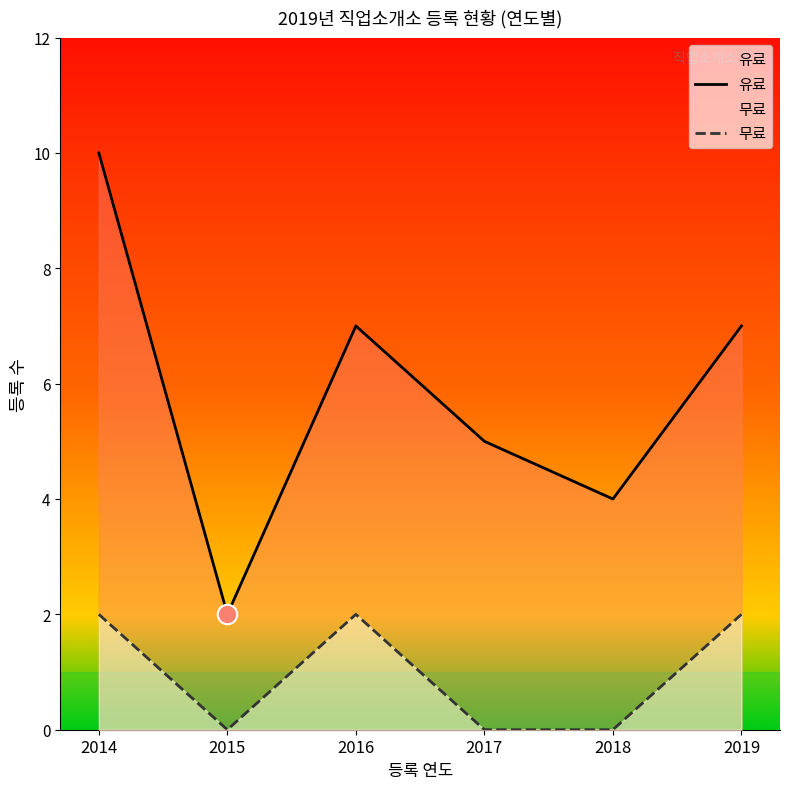

True or false: 유료 and 무료 cross at least once.

False